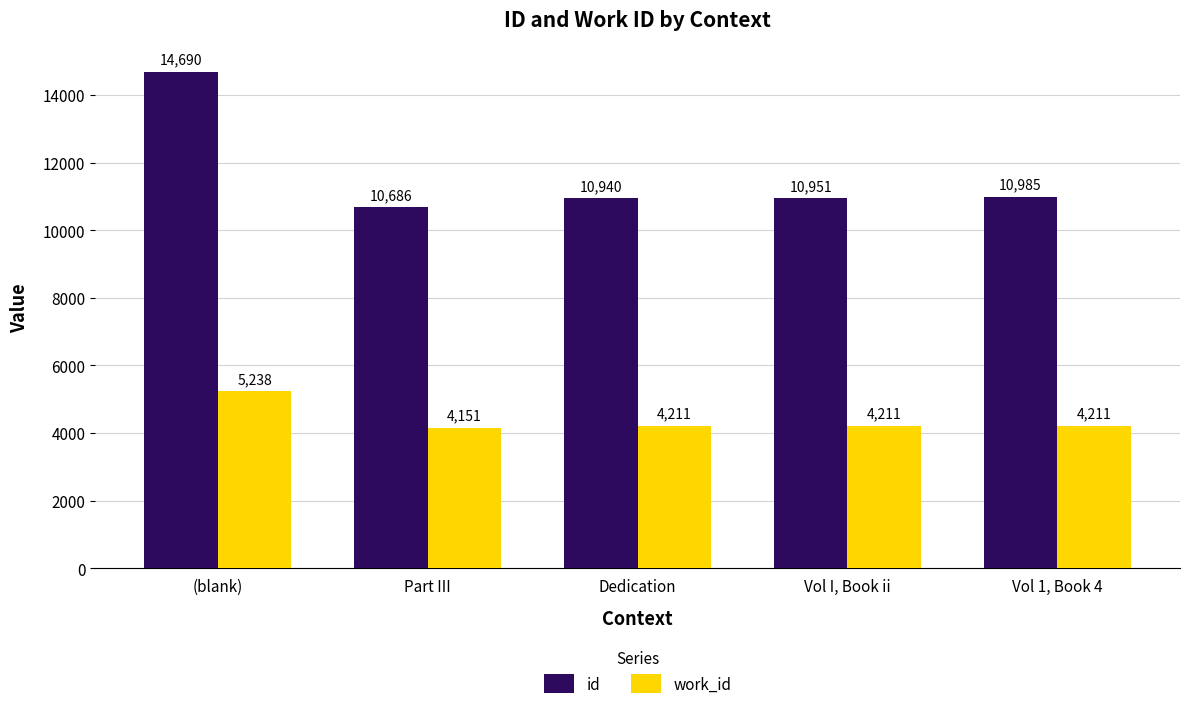

What is the label of the 4th bar from the right?

Part III